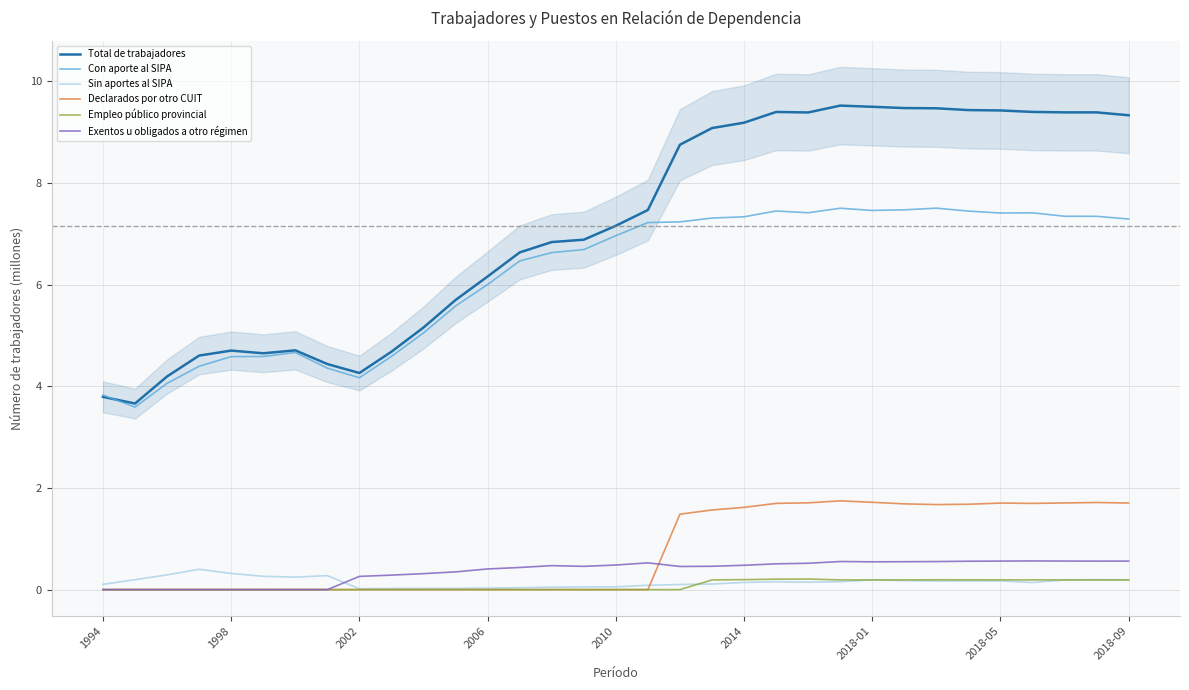

Which label corresponds to the smallest value in the chart?

1994